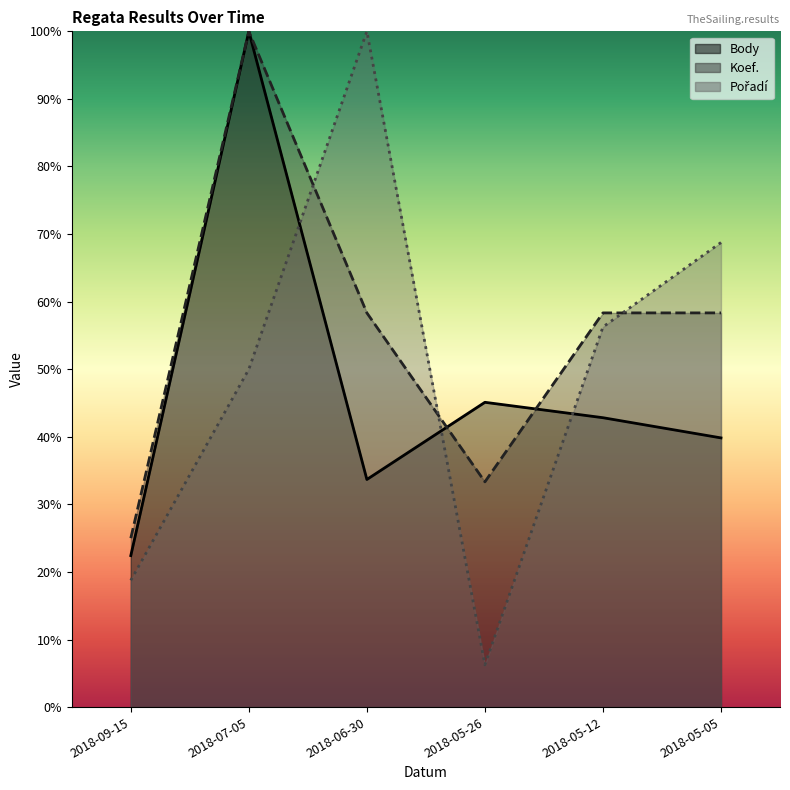

Where does the Body series first go above 42?

2018-07-05